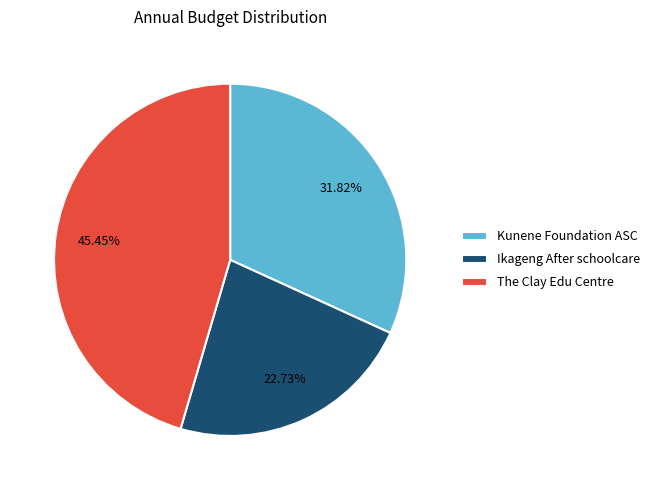

Does The Clay Edu Centre represent more than half of the total?

No